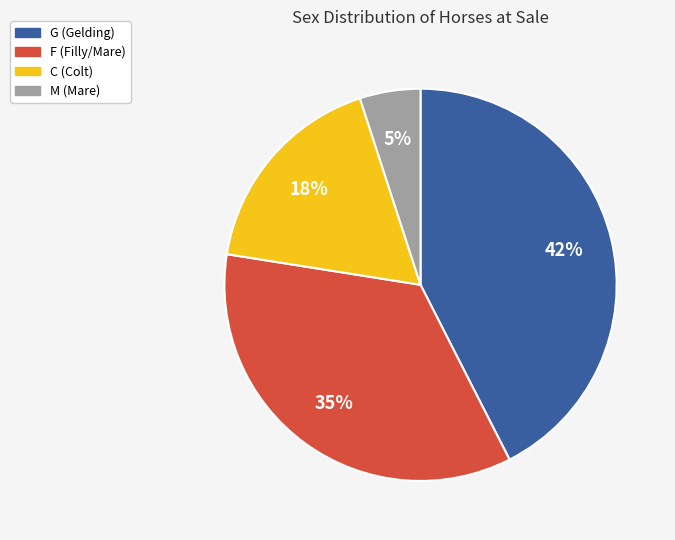

Does any single category account for the majority?

No